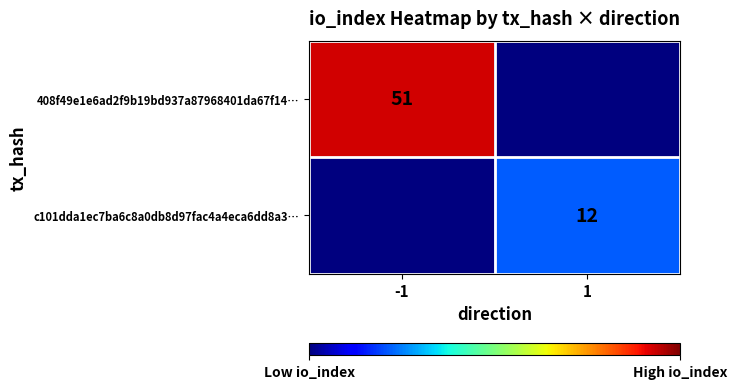

The 408f49e1e6ad2f9b19bd937a87968401da67f14… series shows 51 at -1. True or false?

True